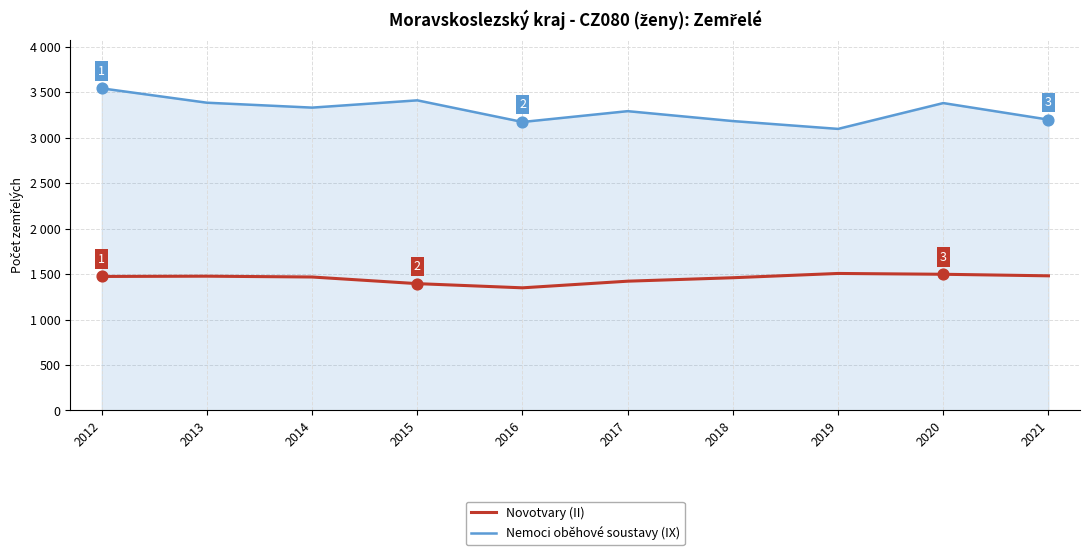

What are all the series names shown in the legend?

Novotvary (II), Nemoci oběhové soustavy (IX)